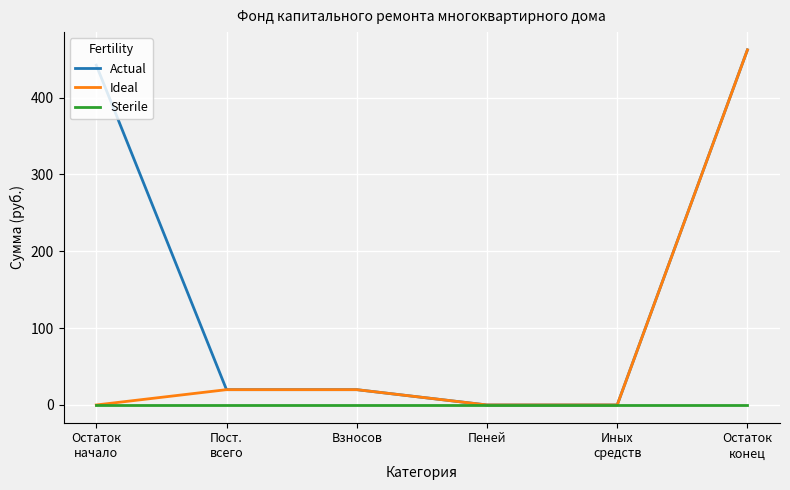

What is the highest value of the Actual series?

462.1